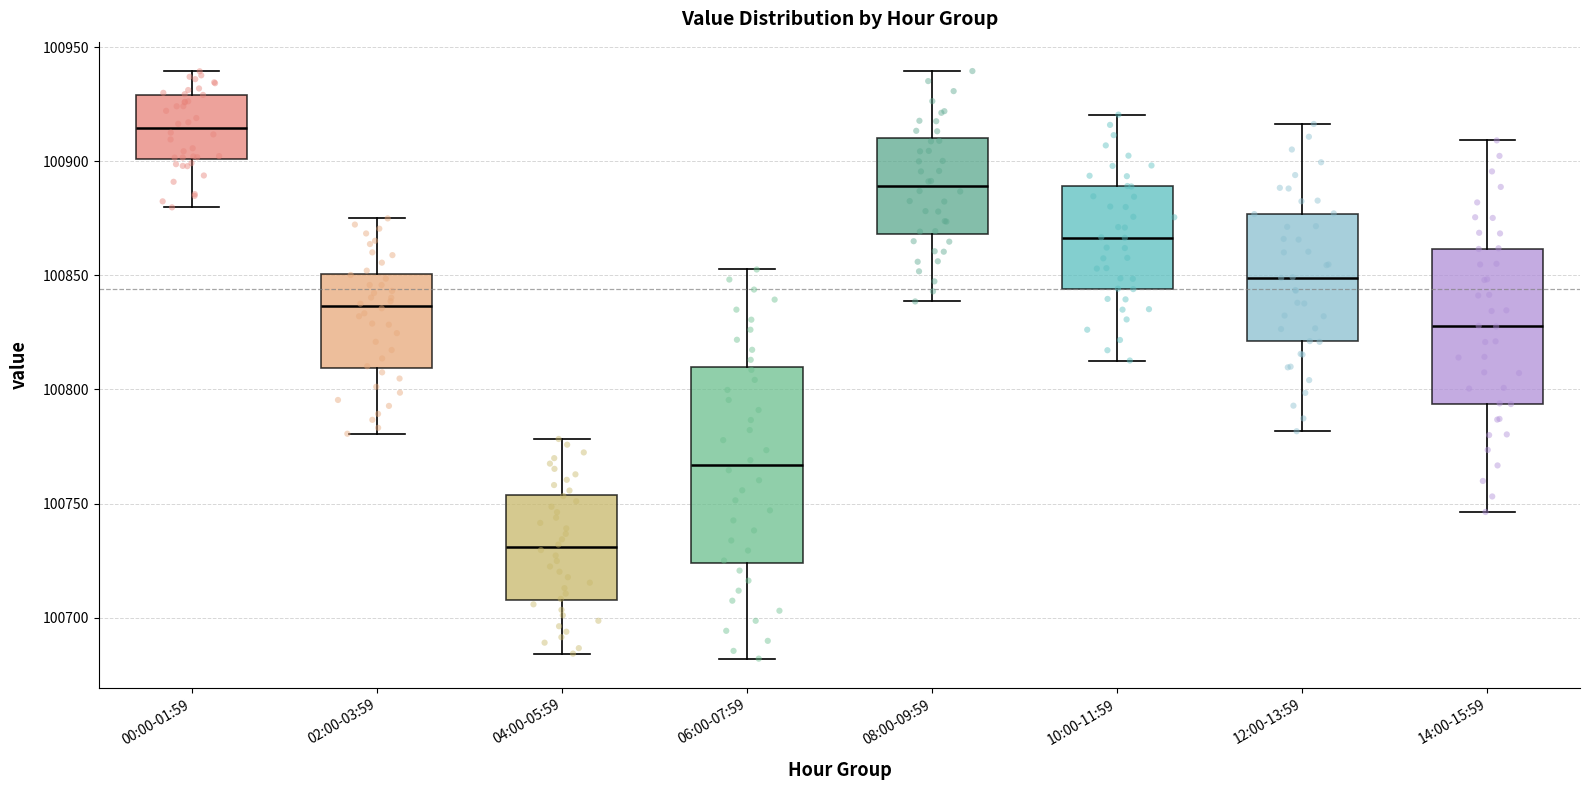

Which box has the highest median line?

00:00-01:59